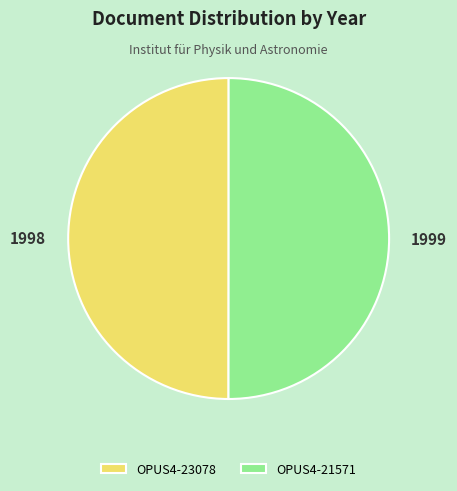

True or false: OPUS4-23078 accounts for 50% of the total.

True